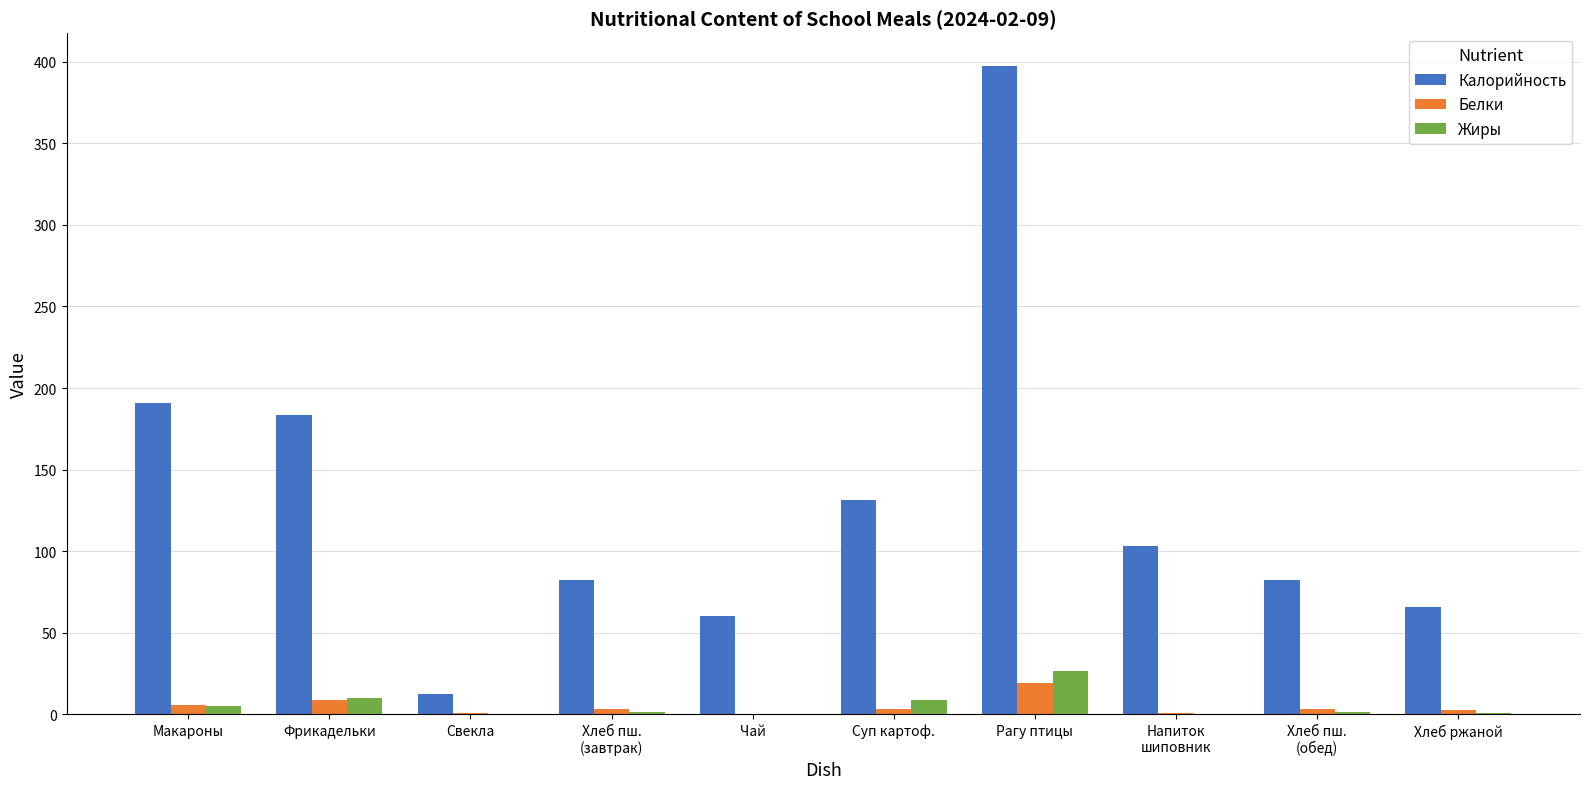

Which series changed the most between Макароны and Чай?

Калорийность